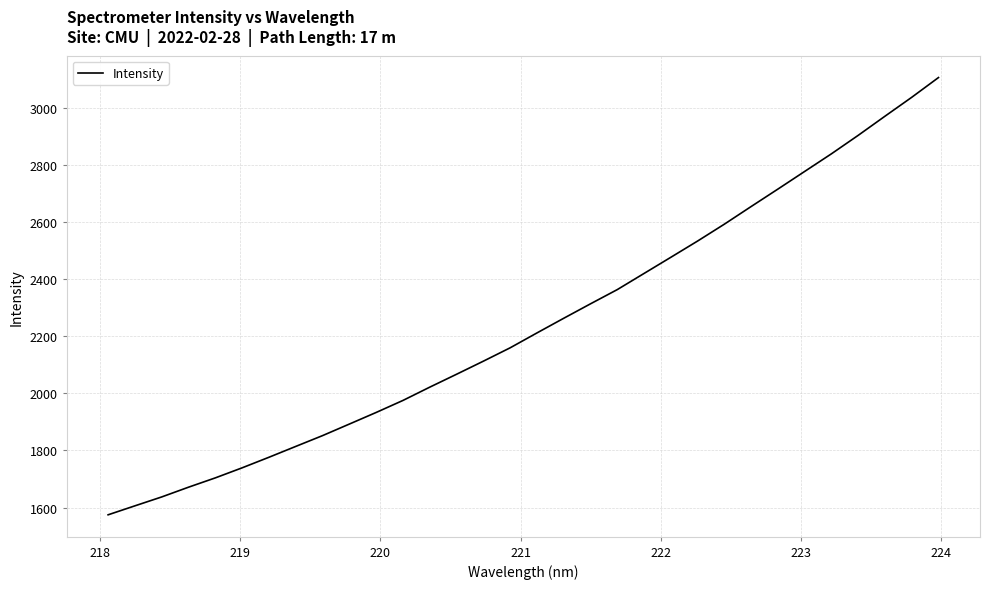

What is the average value?

2241.3